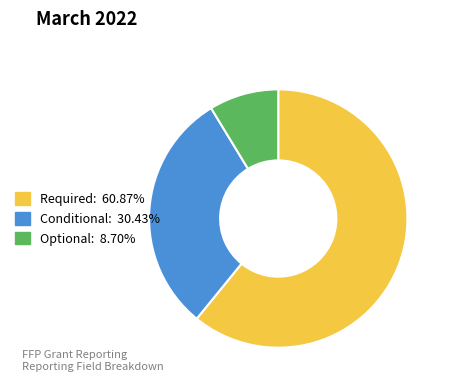

What is the majority slice?

Required